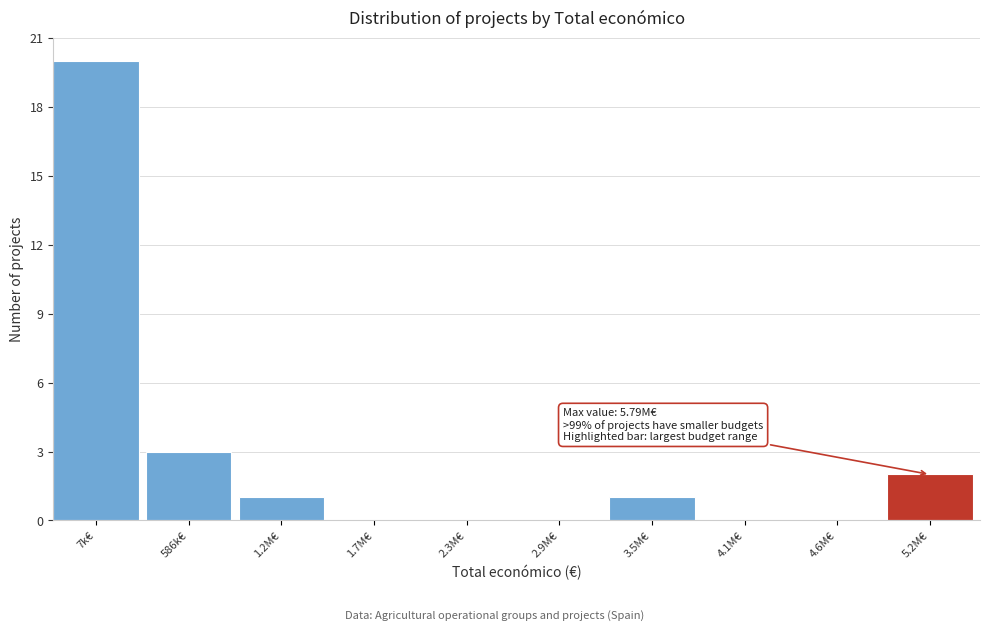

Is it true that the value at 1.7M€ is -6?

False